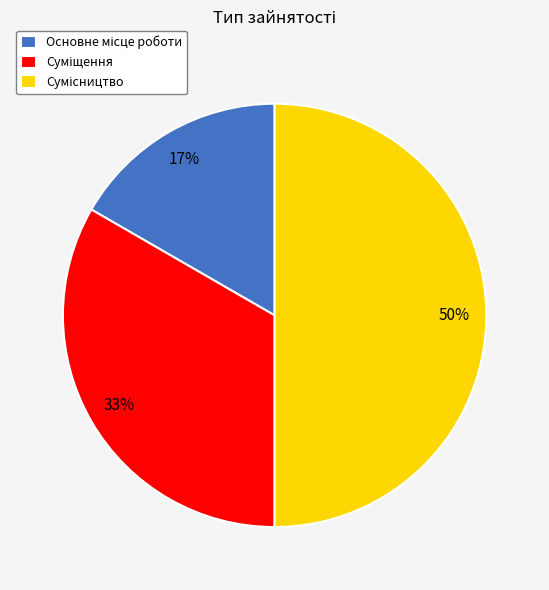

To the nearest percent, what is the average slice percentage?

33%